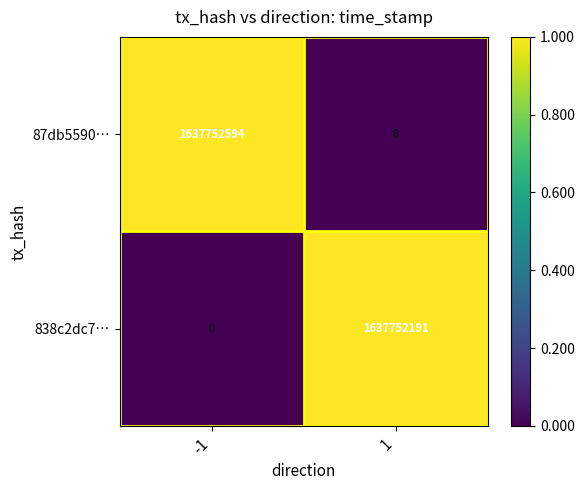

What is the maximum value shown in the chart?

1637752594